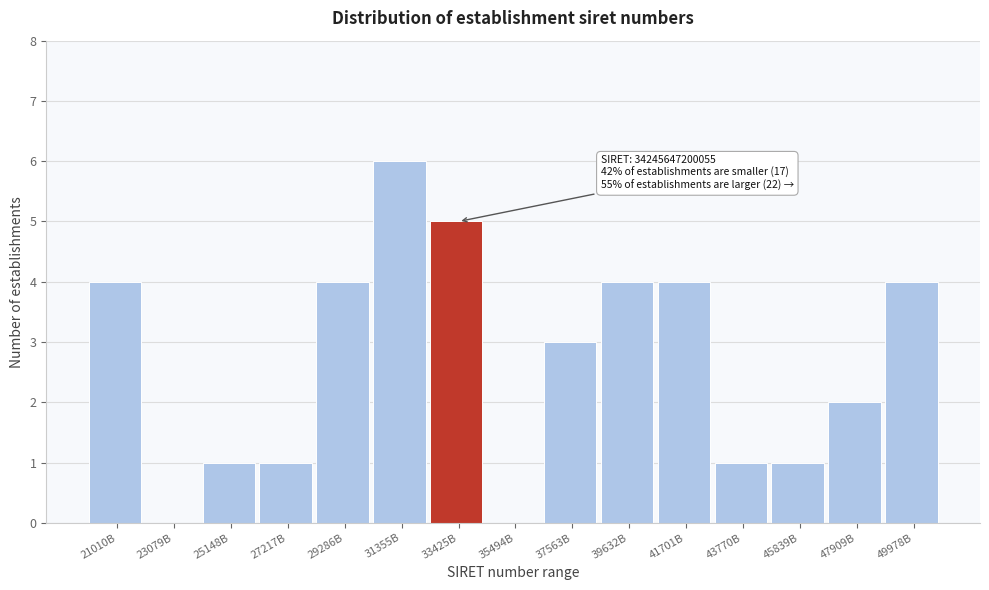

Reading left to right, list all the values displayed in this chart.

21010B=4	23079B=0	25148B=1	27217B=1	29286B=4	31355B=6	33425B=5	35494B=0	37563B=3	39632B=4	41701B=4	43770B=1	45839B=1	47909B=2	49978B=4